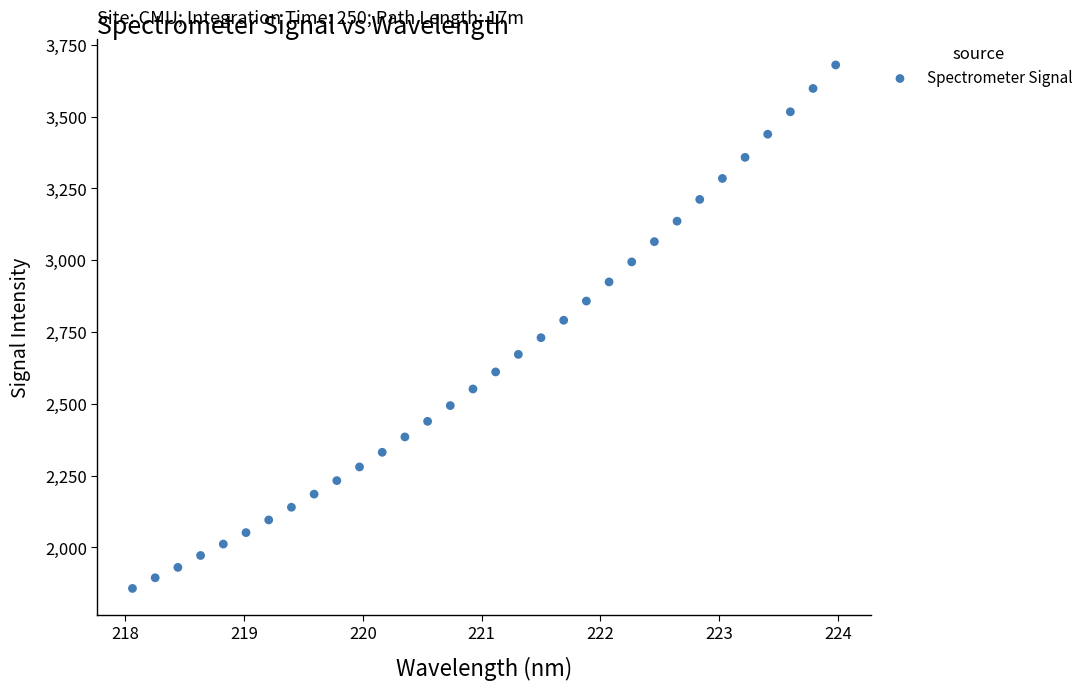

What is the range of Y values (max minus min)?

1822.5